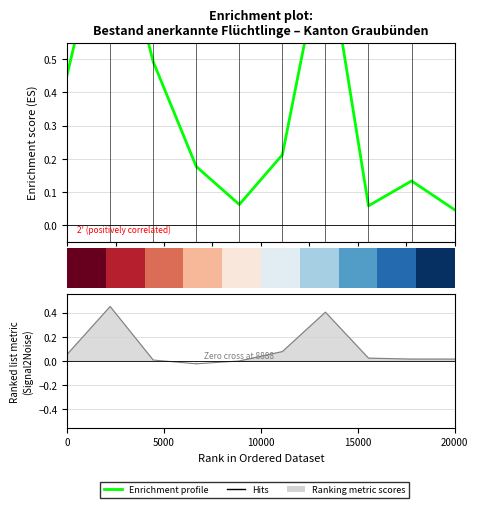

What is the sum of the Enrichment profile values at 20000 and 0?

0.5